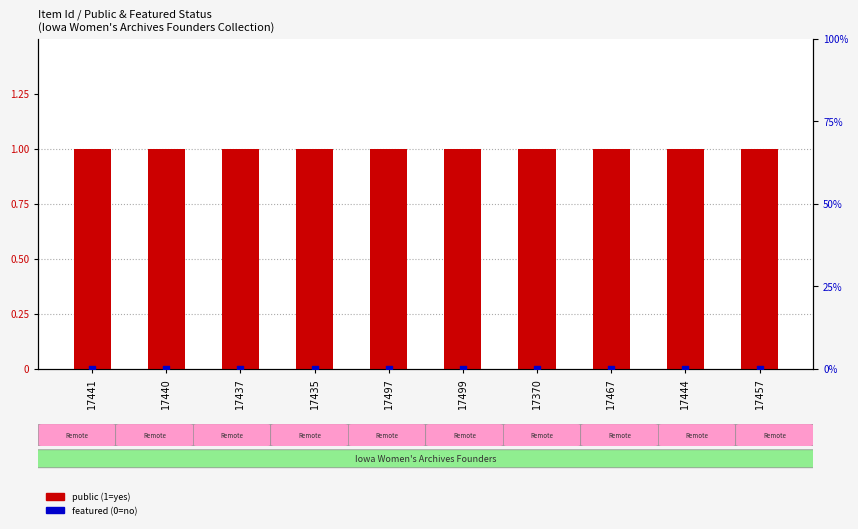

At how many categories does at least one series exceed 0?

10